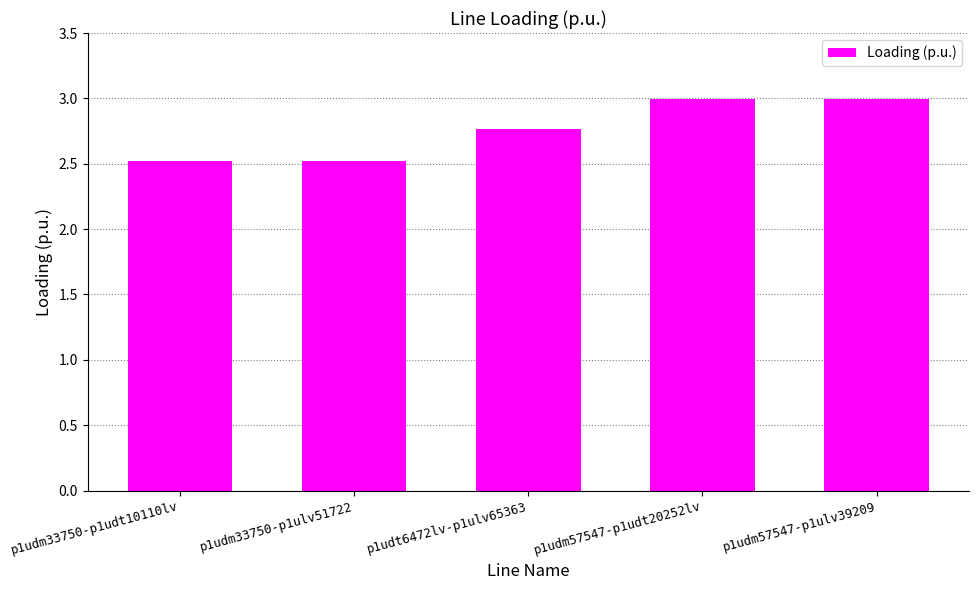

What is the greatest value displayed?

3.0